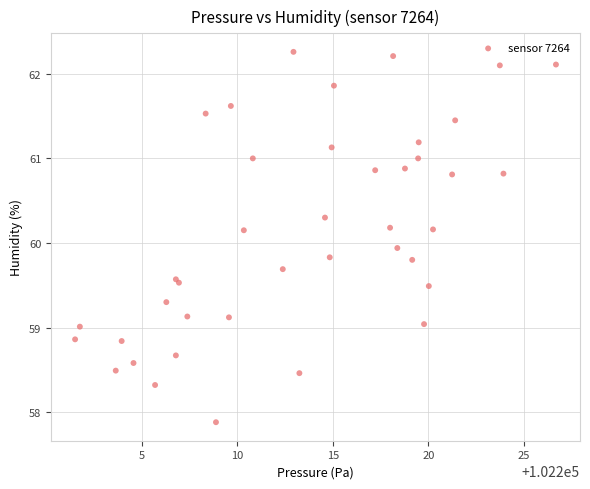

What Y value in the scatter plot is closest to 60?

59.9